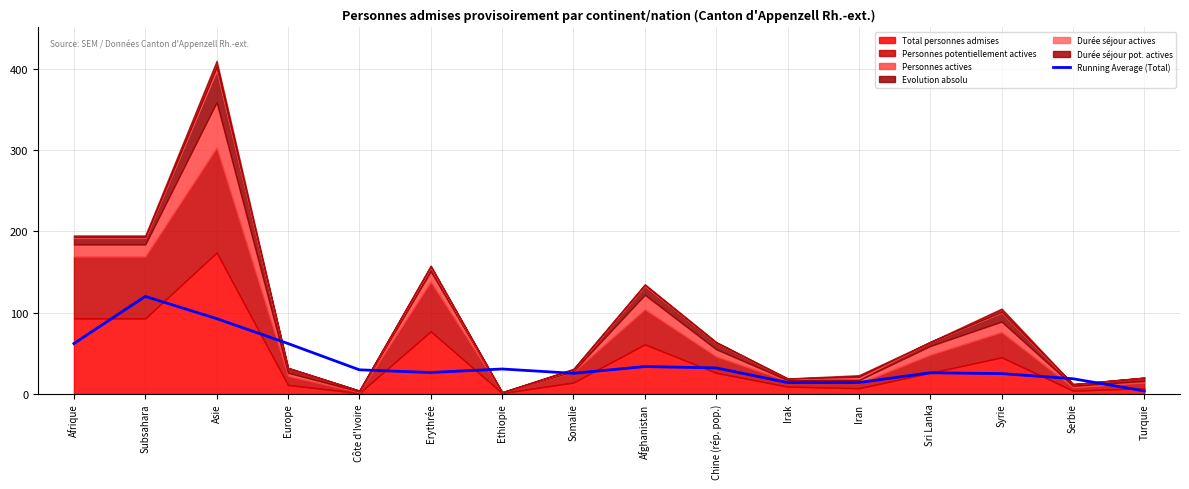

Which label corresponds to the smallest value in the chart?

Turquie